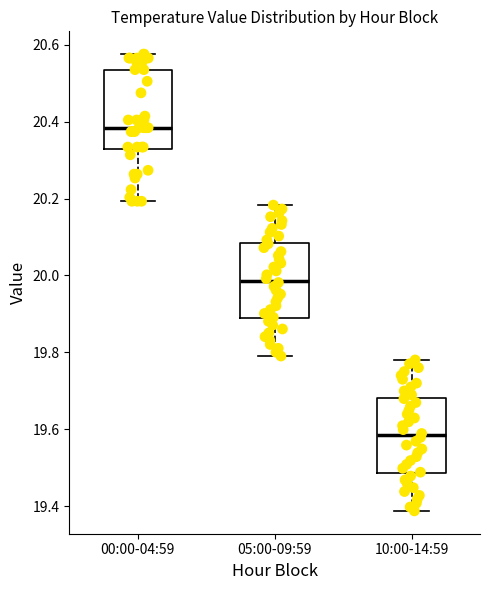

Which box's median line is the highest?

00:00-04:59